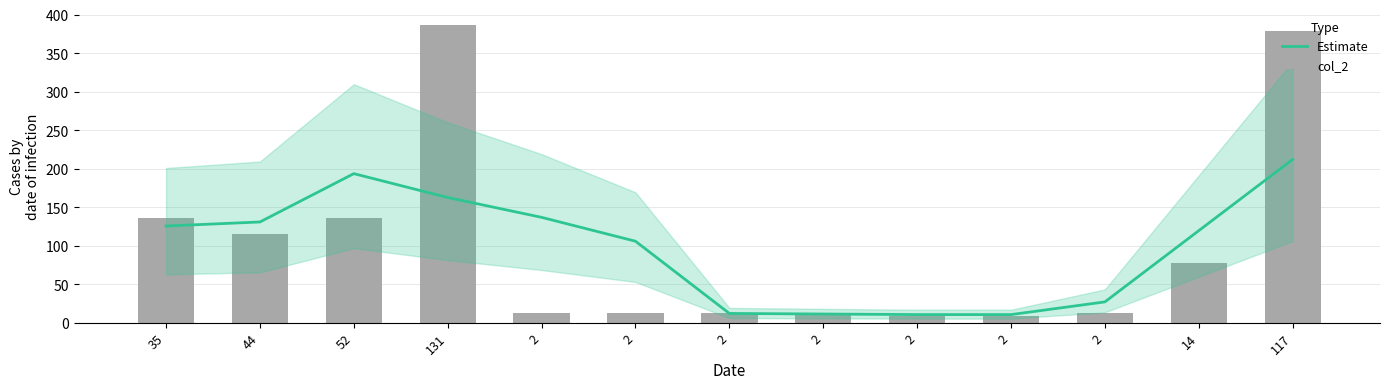

Reading right to left, list all the values displayed in this chart.

Estimate: 117=212.0	14=119.5	2=27.0	2=10.5	2=10.5	2=11.2	2=12.0	2=105.8	2=136.8	131=162.5	52=193.5	44=130.8	35=125.5
col_2: 117=379.0	14=78.0	2=12.0	2=9.0	2=9.0	2=12.0	2=12.0	2=12.0	2=12.0	131=387.0	52=136.0	44=115.0	35=136.0